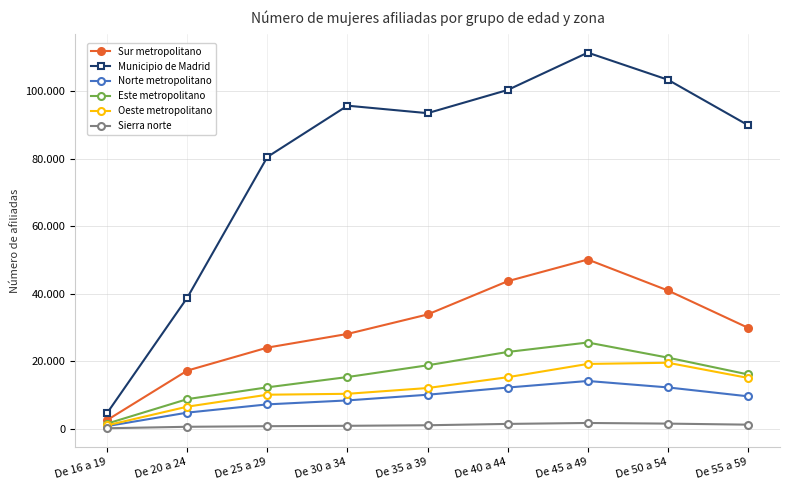

At which category is the sum across all series the highest?

De 45 a 49